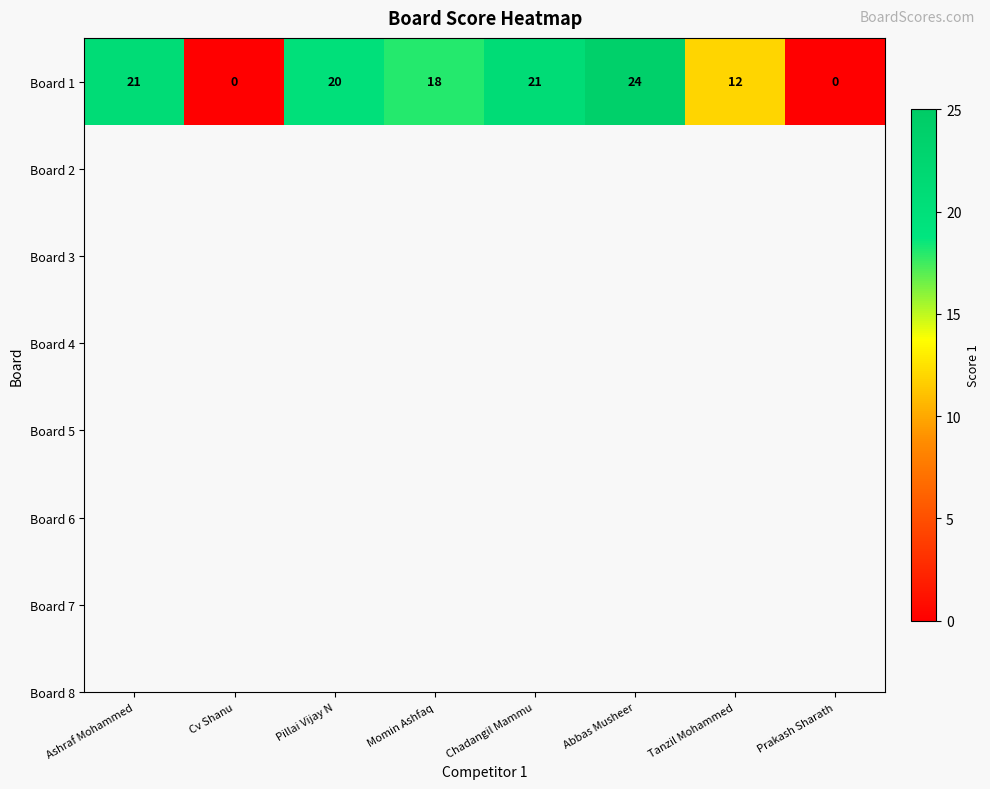

The value at Abbas Musheer is 32. True or false?

False